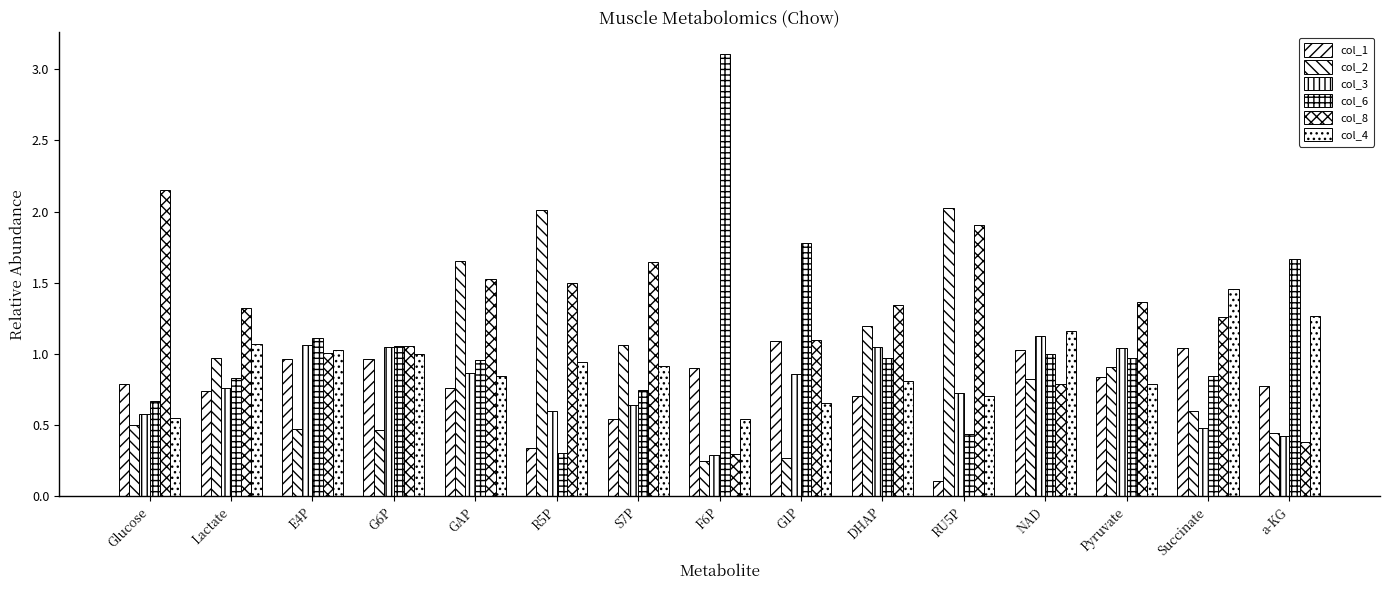

How many bars are there in total?

90